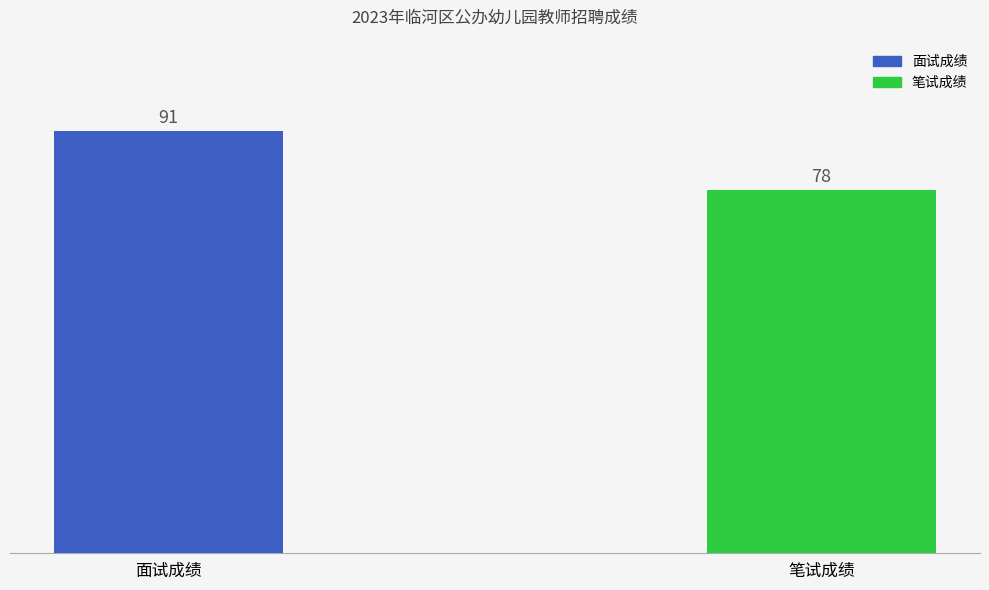

What is the average value?

84.5